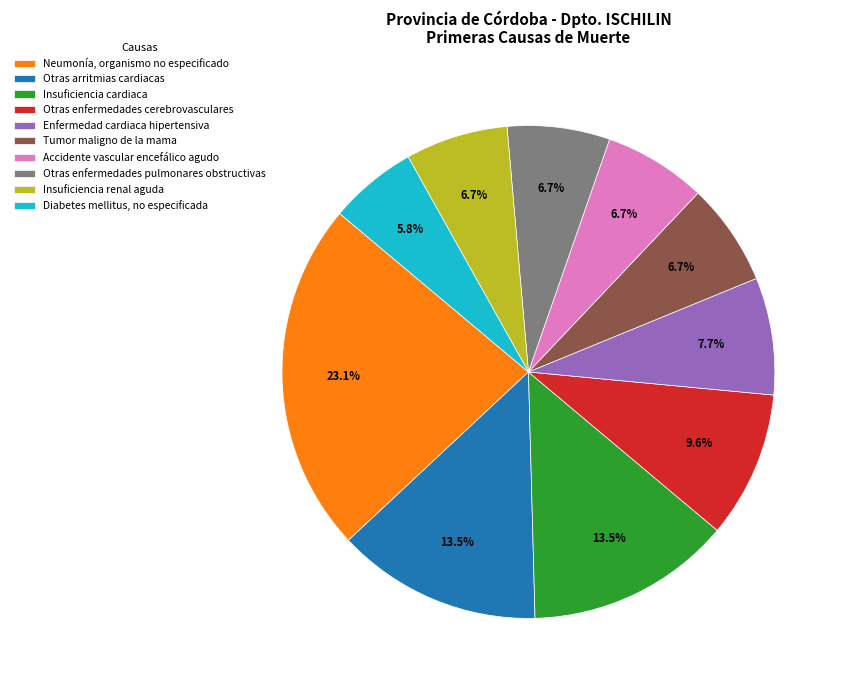

To the nearest percent, what portion does Accidente vascular encefálico agudo represent?

7%